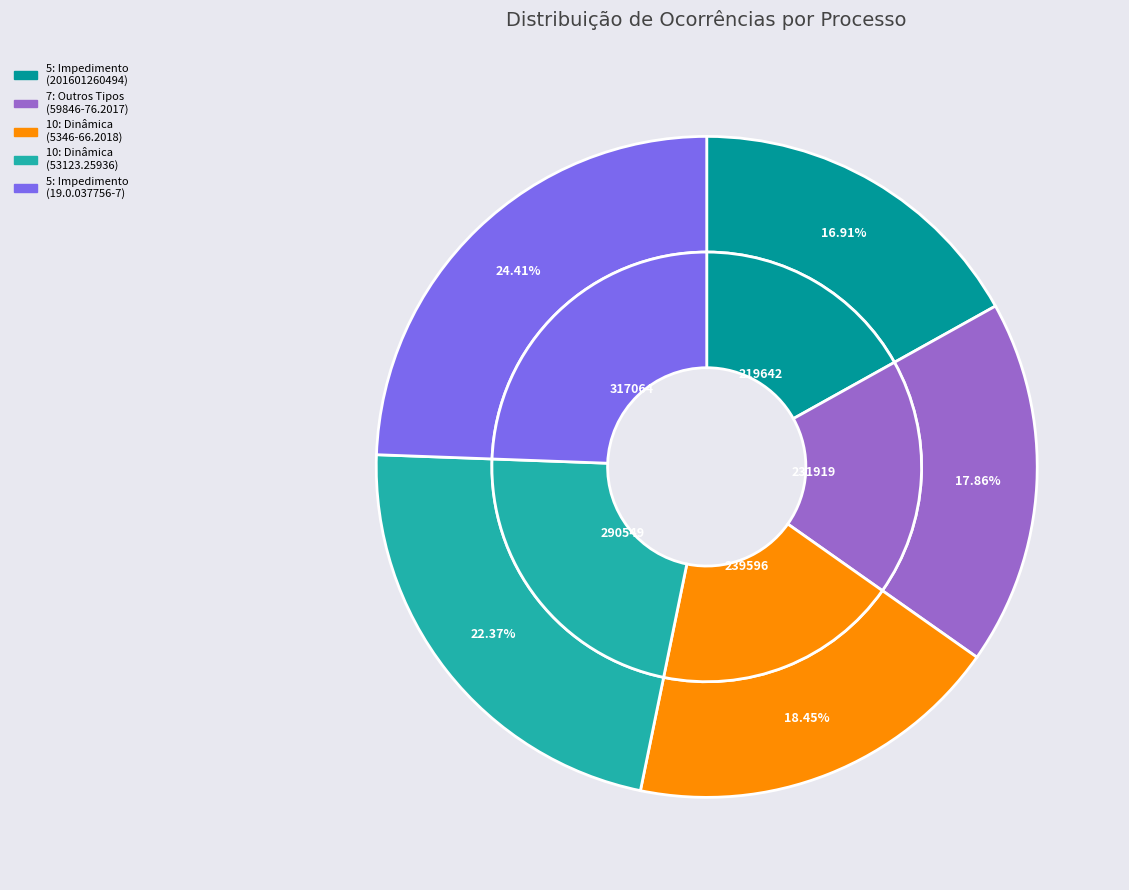

To the nearest percent, what is the combined percentage of 5: Impedimento de Licitar e Contratar (19.0.037756-7) and 10: Dinâmica (53123.25936/20-75)?

47%